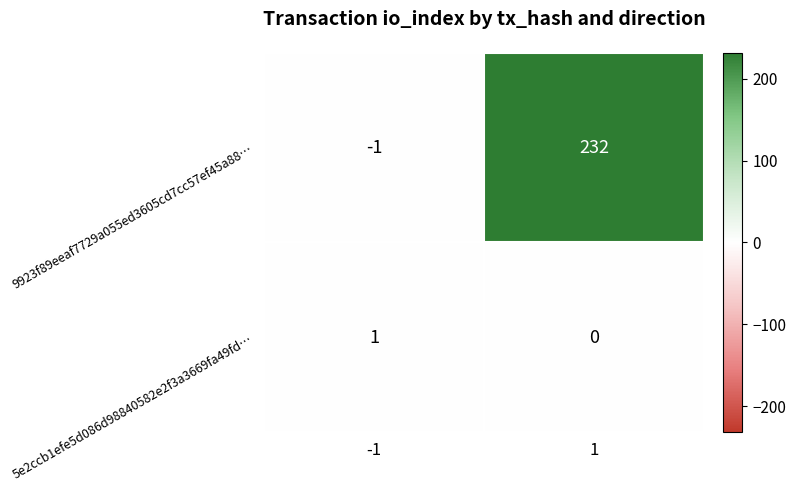

Between -1 and 1, which series saw the biggest shift?

9923f89eeaf7729a055ed3605cd7cc57ef45a88…